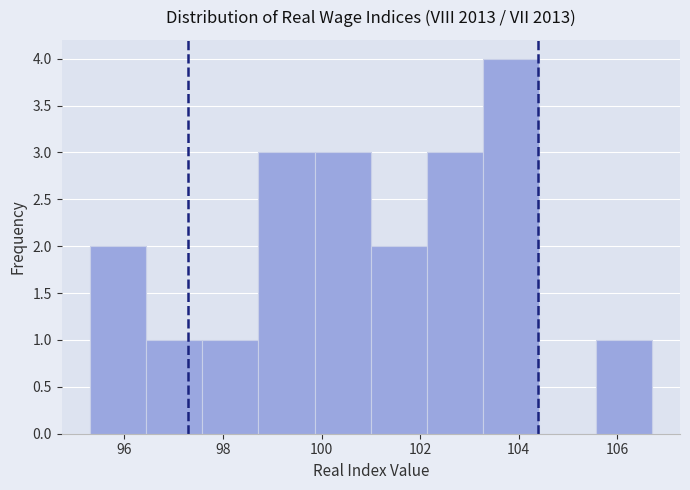

Over which range of the x-axis is the bar tallest?

103.28 to 104.42